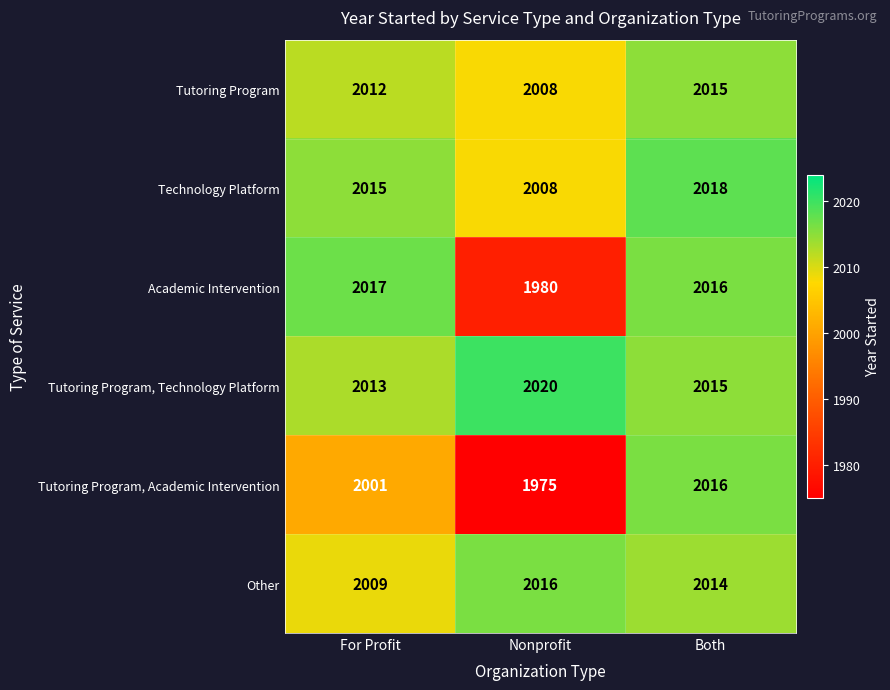

The value of Technology Platform at For Profit is 2015. True or false?

True